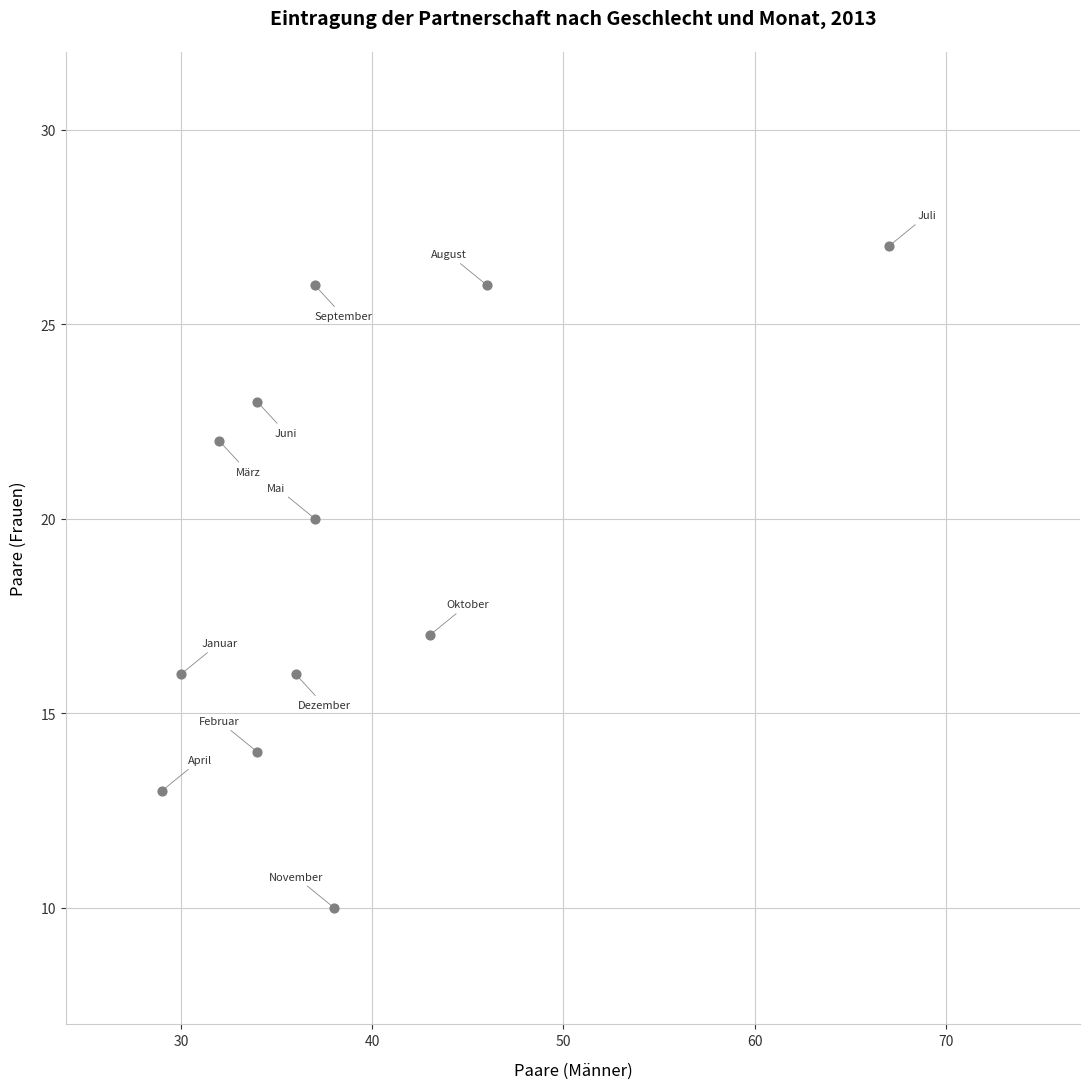

What Y value in the scatter plot is closest to 18?

17